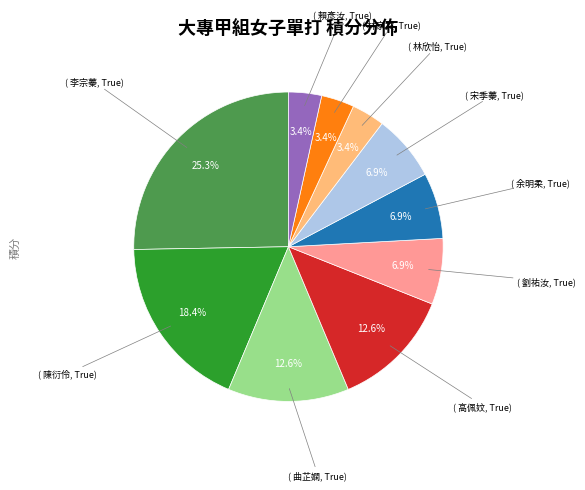

Does any single category account for the majority?

No